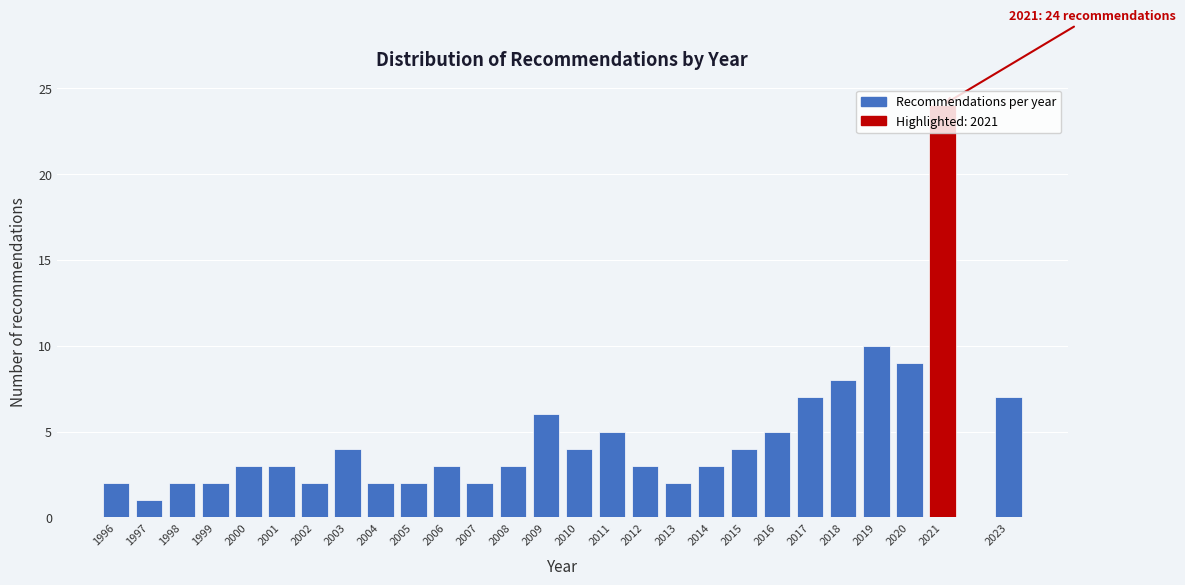

What is the value of the 16th bar from the left?

5